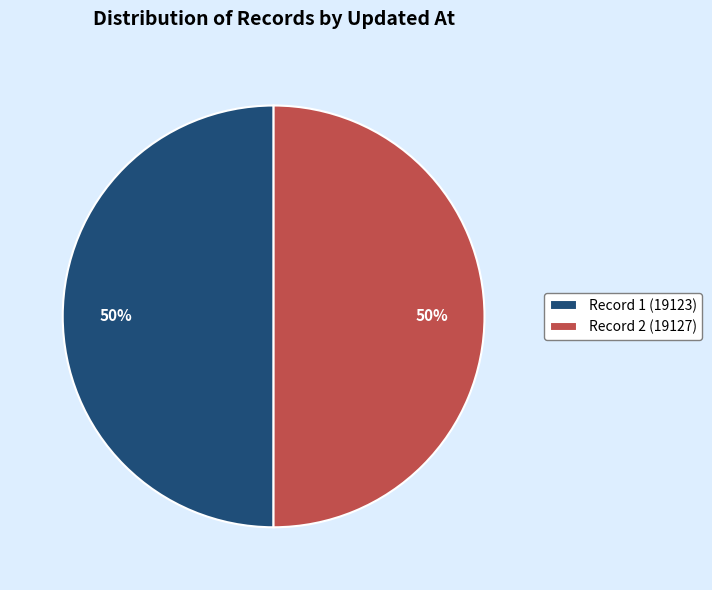

Approximately how many times larger is the value at Record 1 (19123) compared to Record 2 (19127)?

1.0